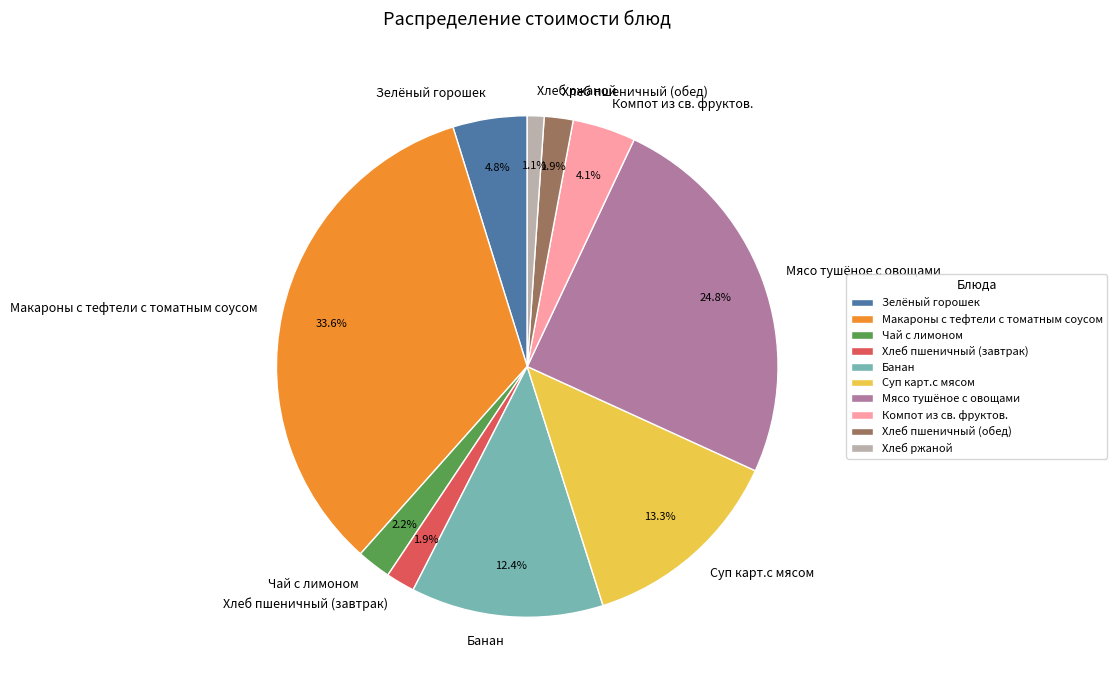

Is there a majority slice in this chart?

No